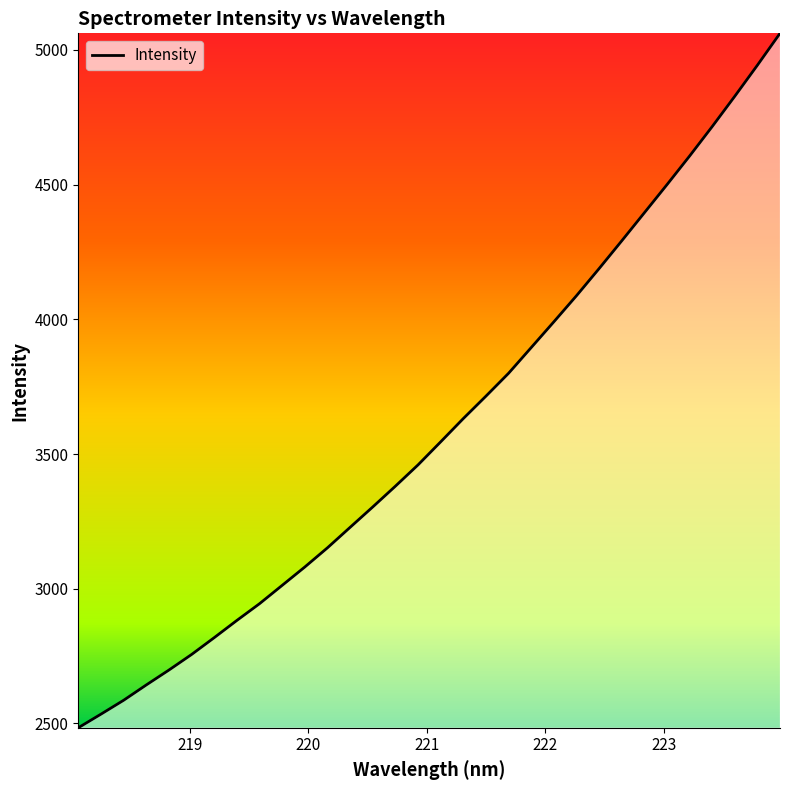

What is the greatest value displayed?

5061.2